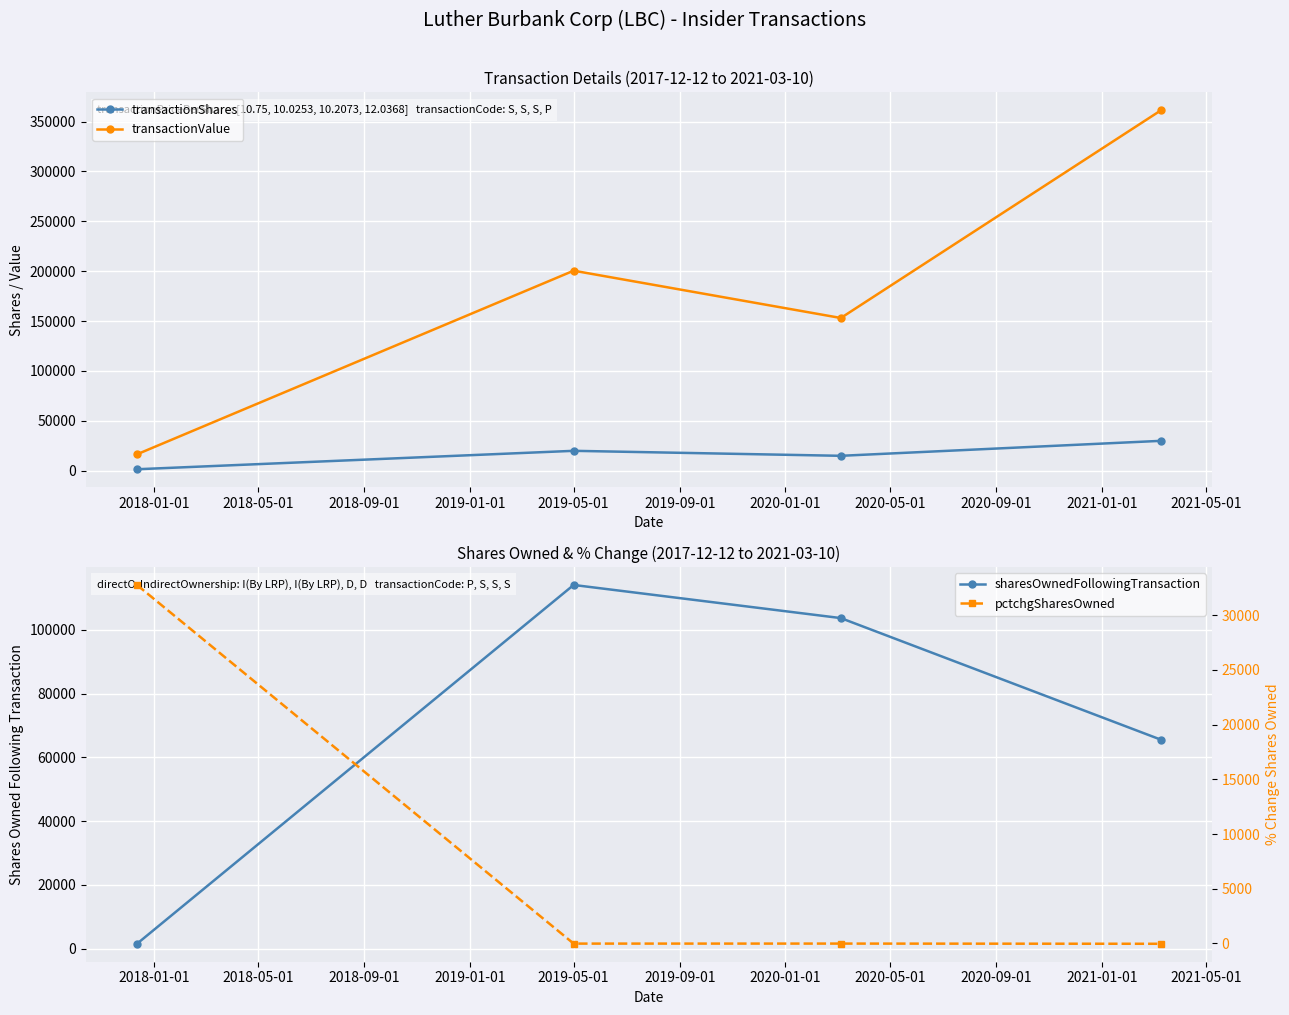

True or false: transactionValue has more than 2 points higher than both neighbors.

False